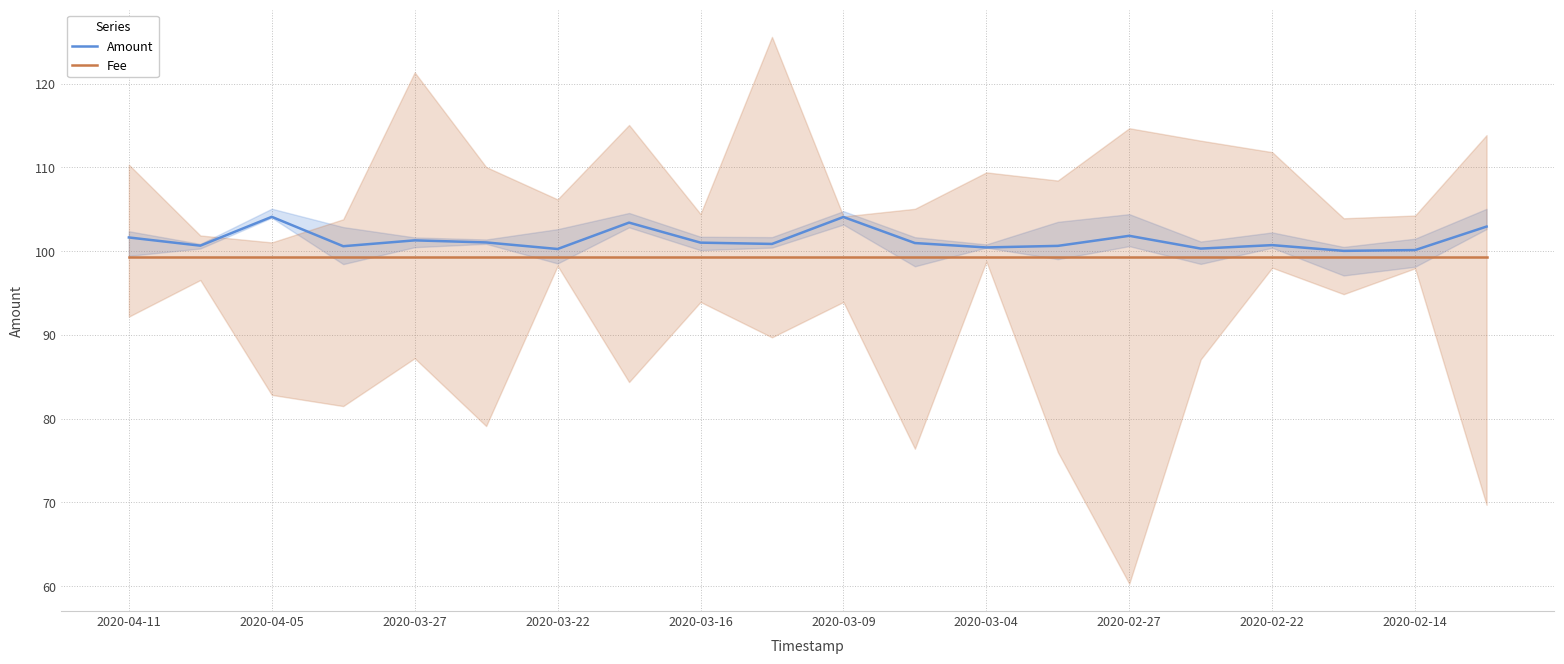

Which series has the largest total across all categories?

Amount